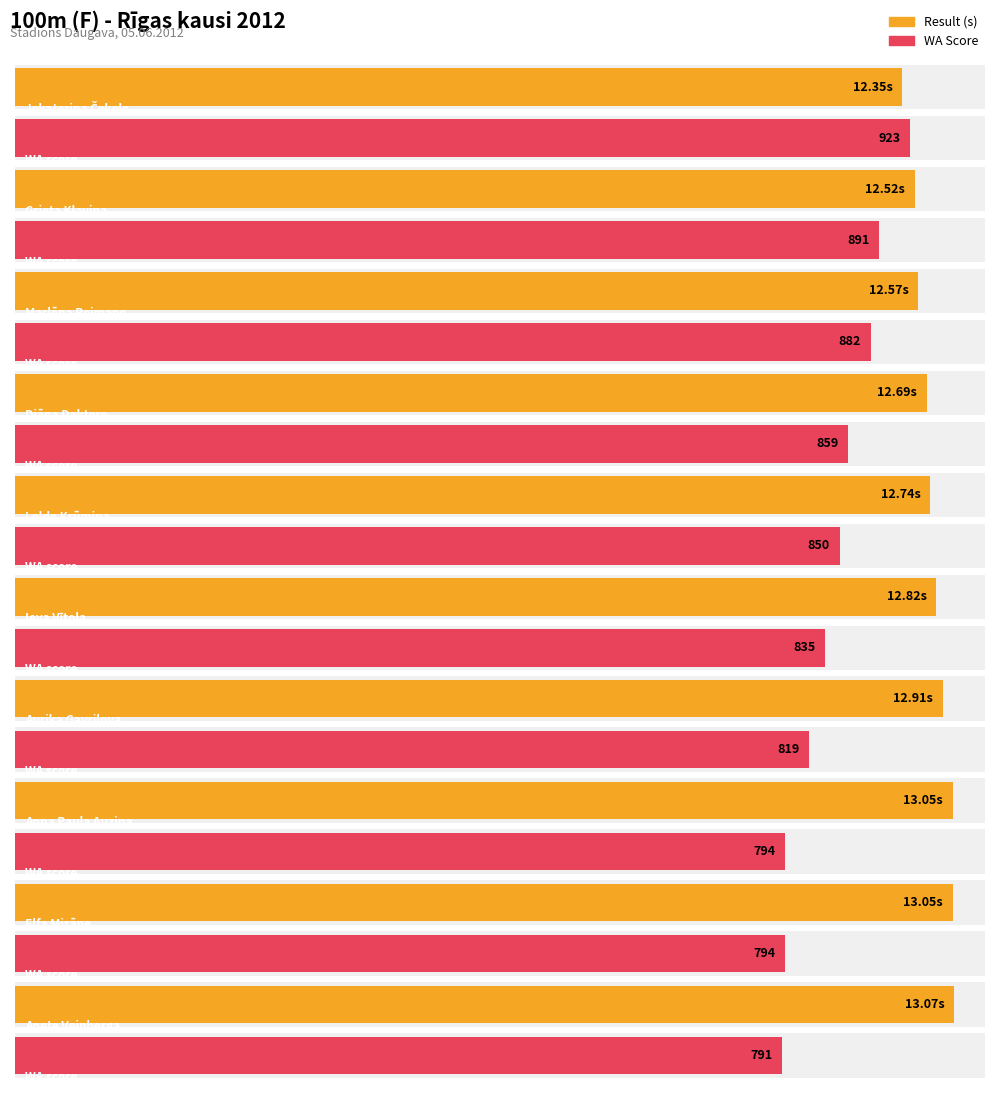

What is the difference between the maximum and minimum values in the WA series?

132.0